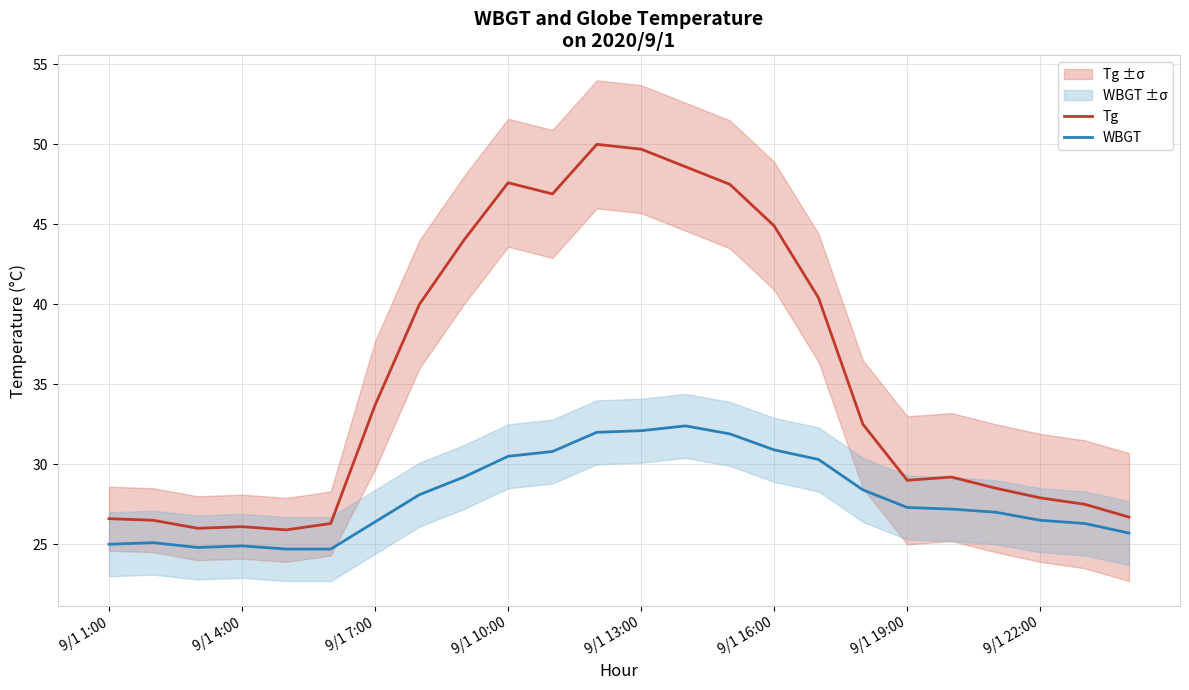

Which series has the largest total across all categories?

Tg